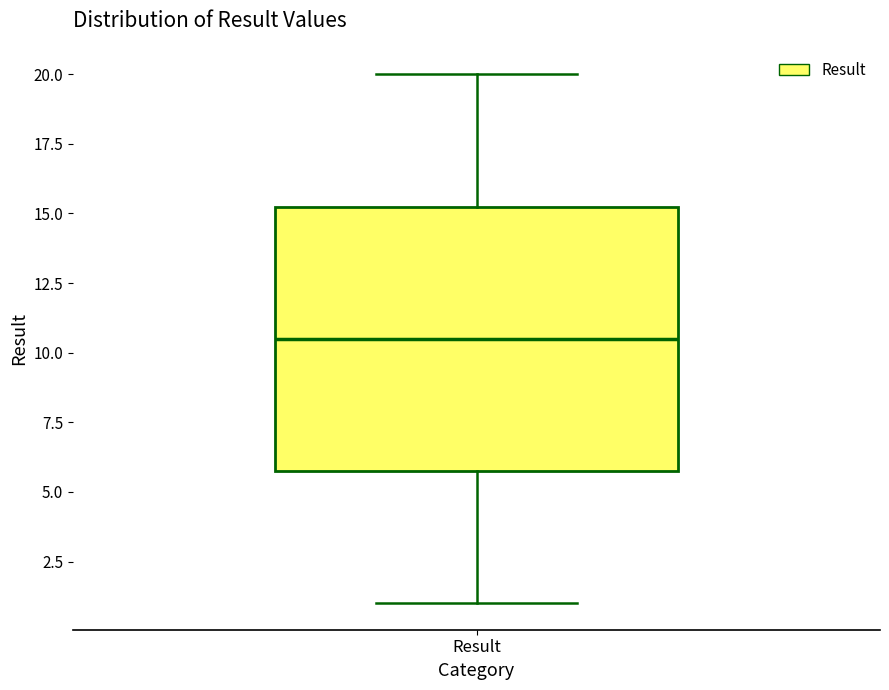

Where does the upper whisker of the box for Result end on the y-axis? The values are not printed on the chart, so give them approximately, as read against the axis.

20.0